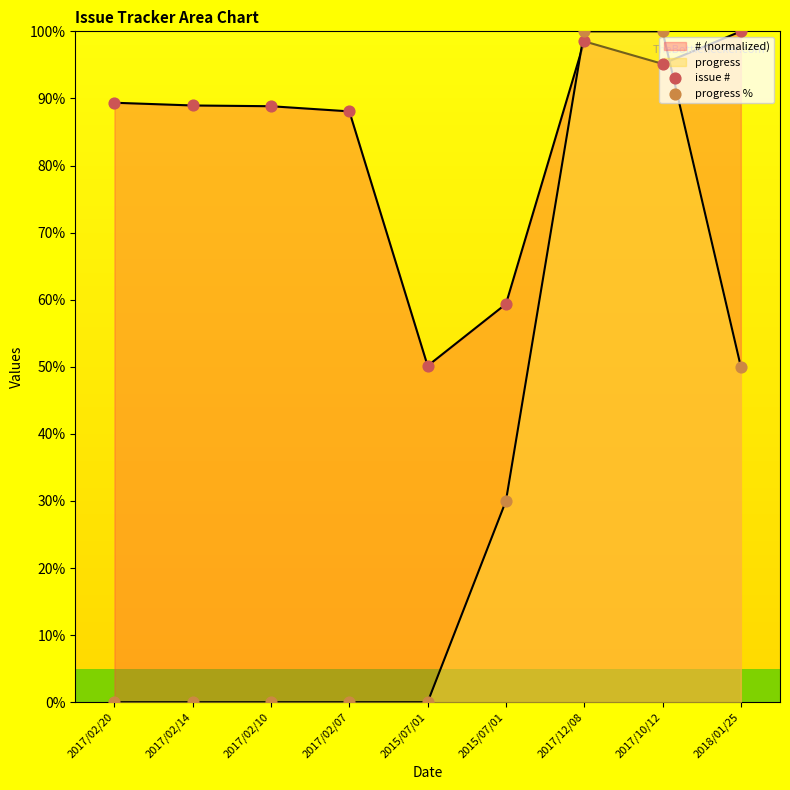

At which category is the sum across all series the highest?

2017/12/08